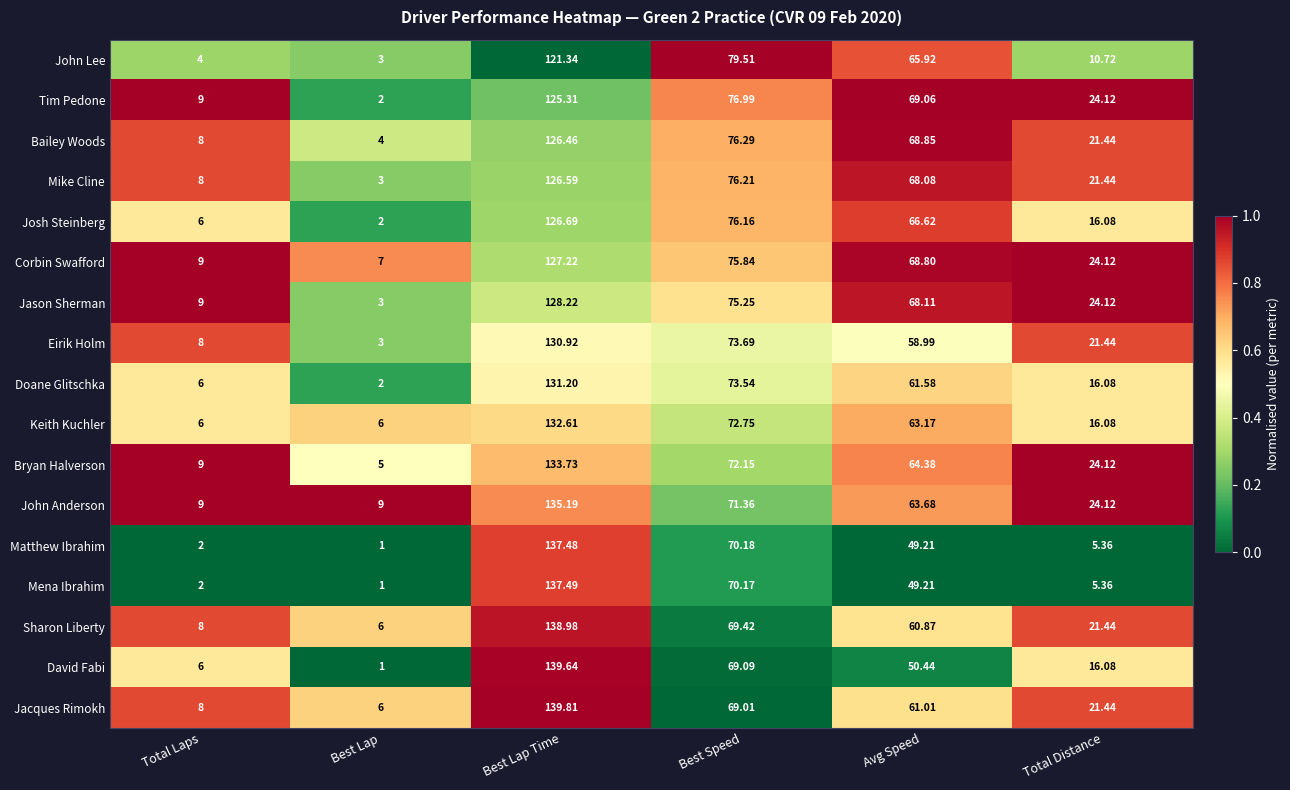

Which series has the largest range (max minus min)?

David Fabi